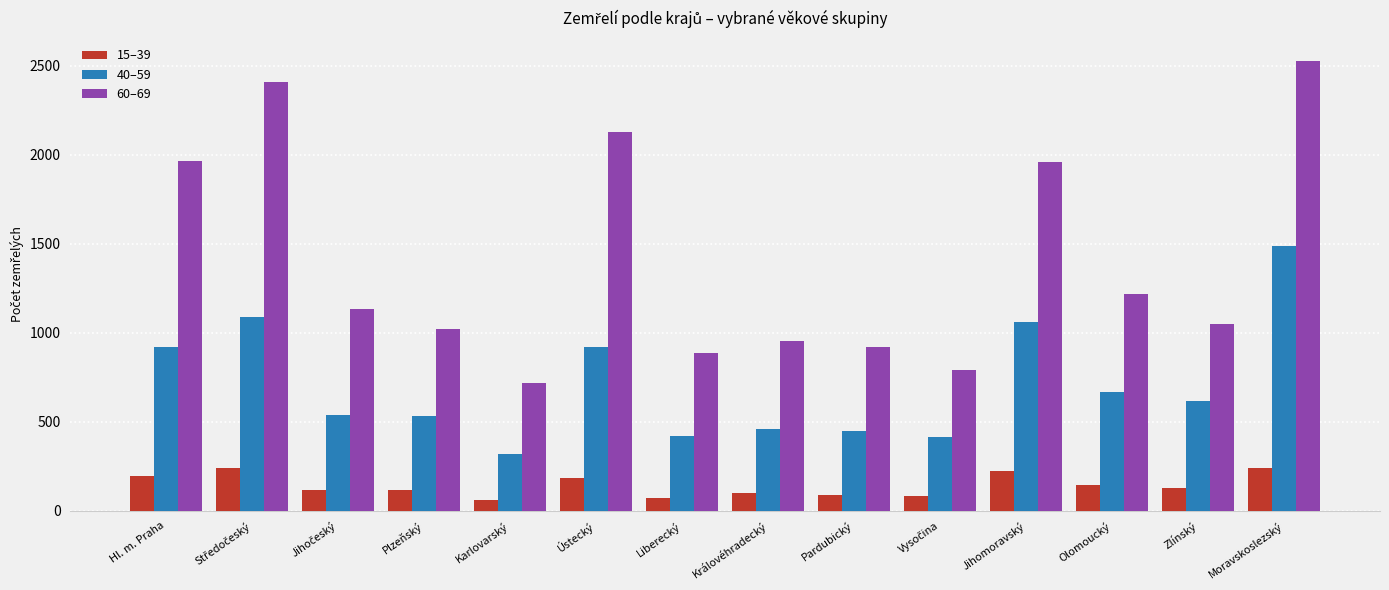

At which category is the sum across all series the highest?

Moravskoslezský